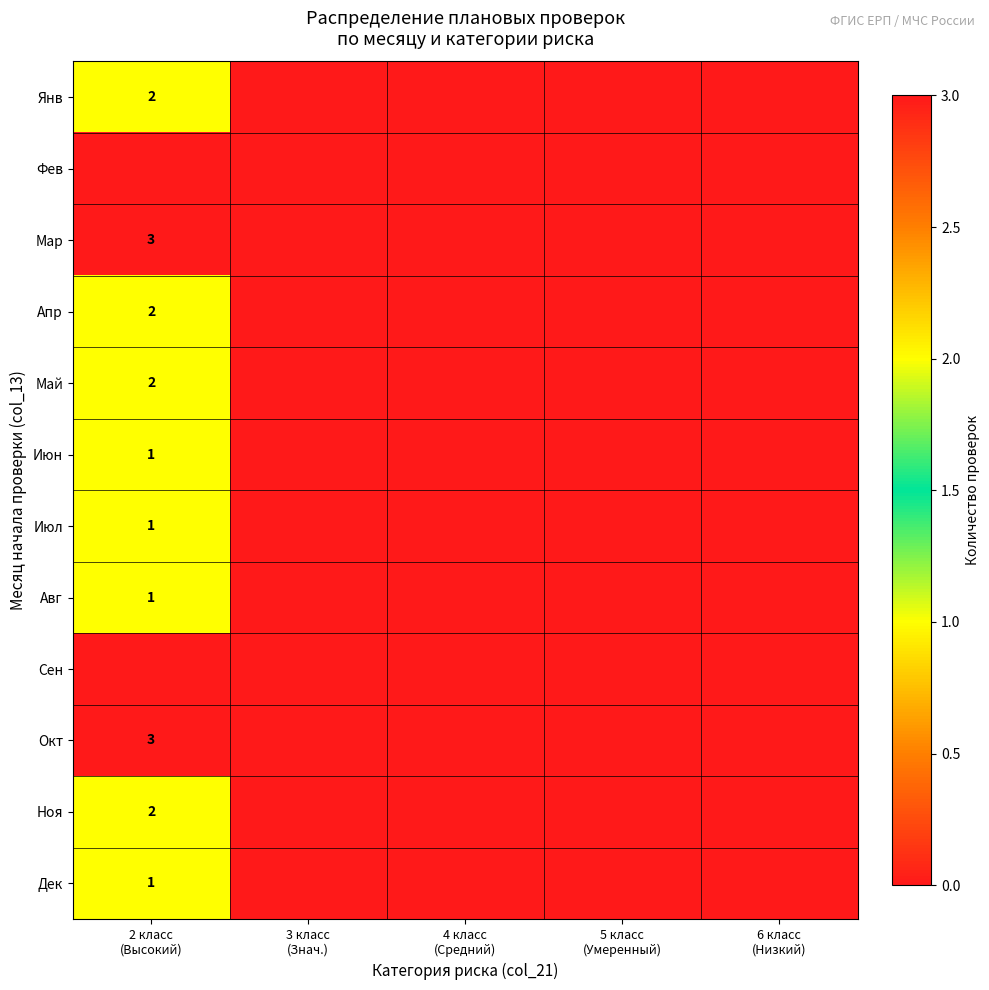

Rank the series by their maximum value, from lowest to highest.

Фев, Сен, Июн, Июл, Авг, Дек, Янв, Апр, Май, Ноя, Мар, Окт